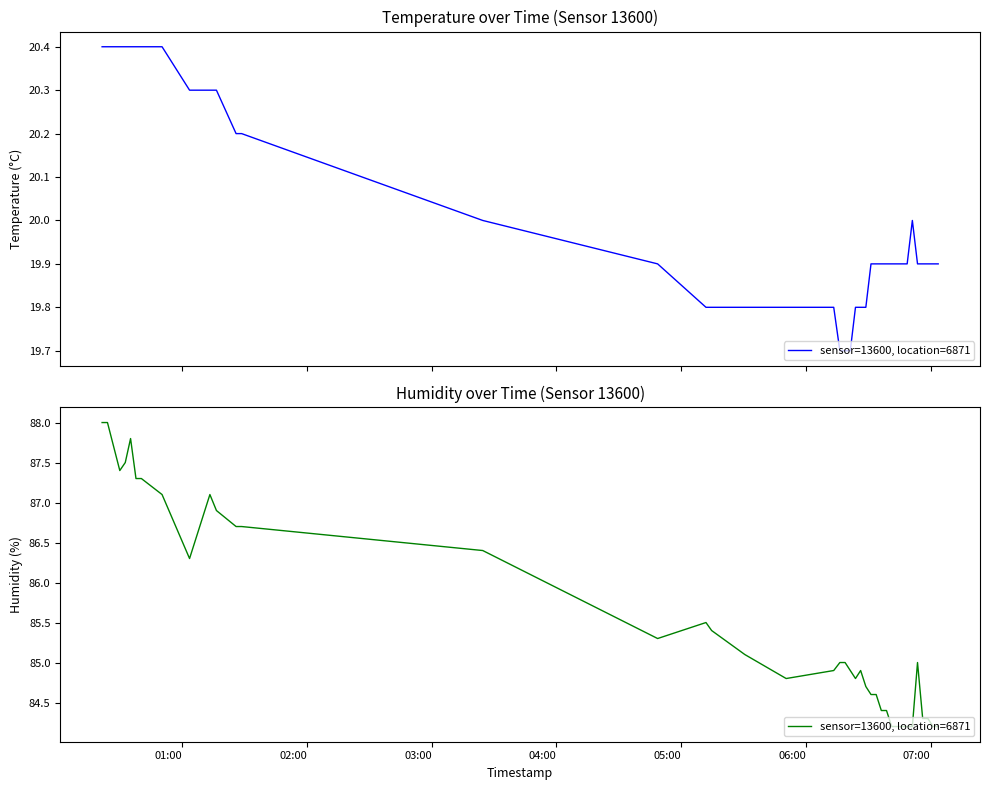

Count the number of values greater than 85.

18